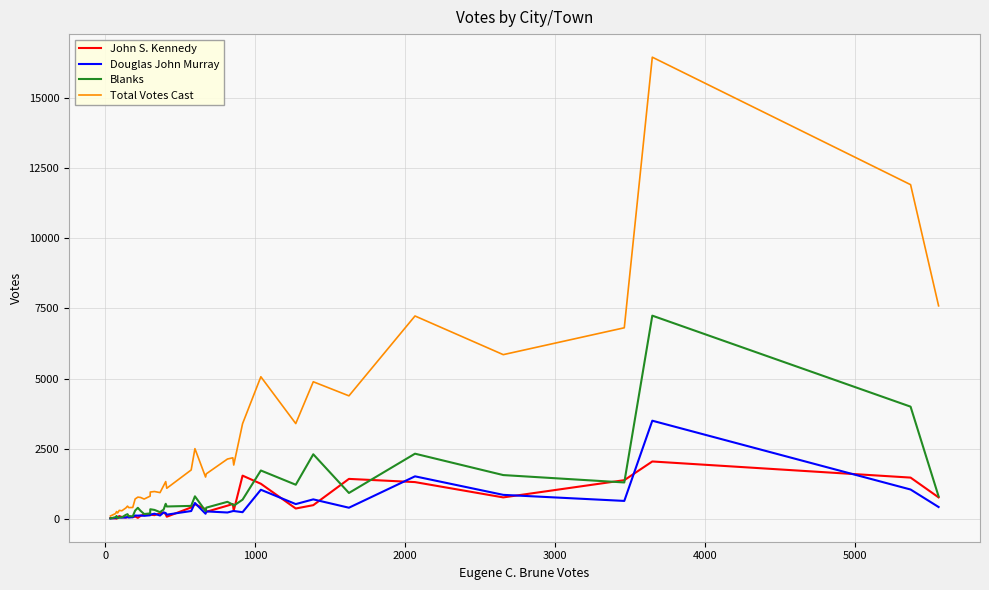

Which series has the largest range (max minus min)?

Total Votes Cast